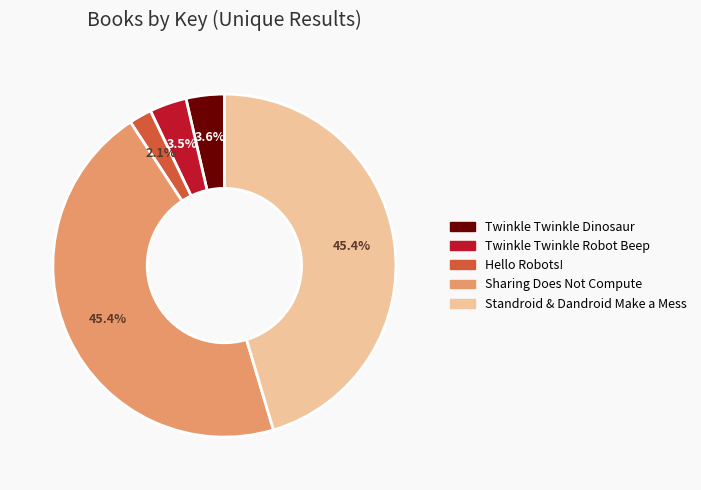

What portion of the pie excludes Standroid & Dandroid Make a Mess?

54.6%